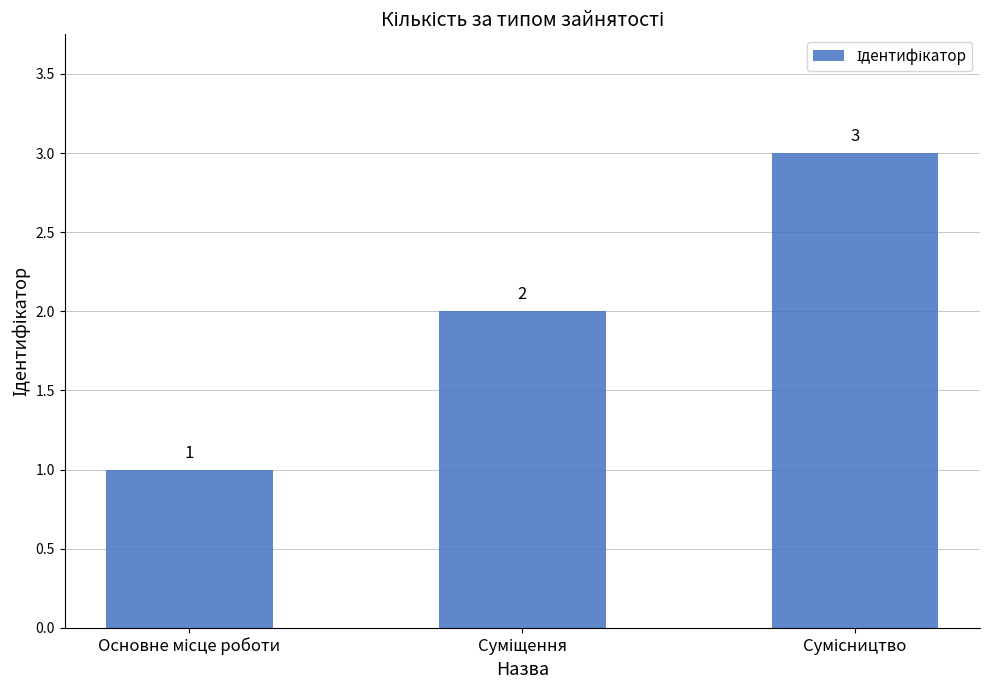

Count the values in the range 1 to 3.

3